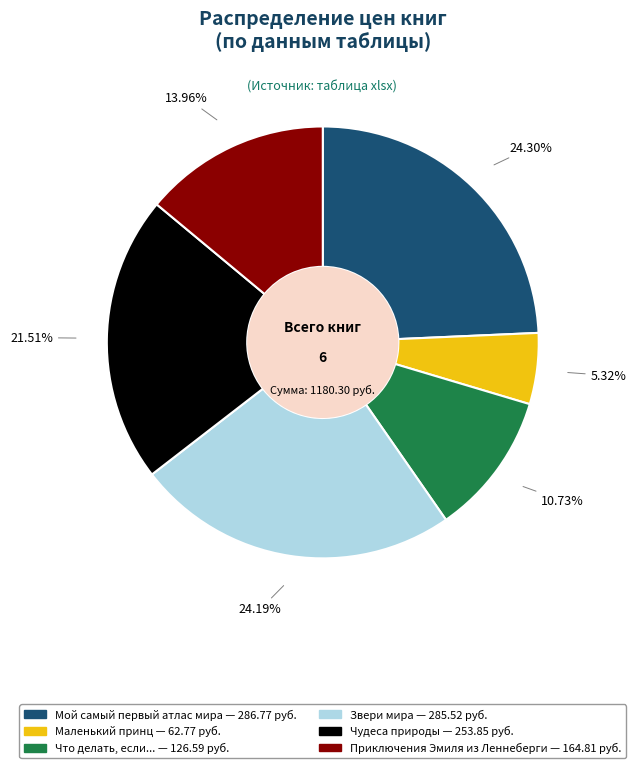

Does any single category account for the majority?

No